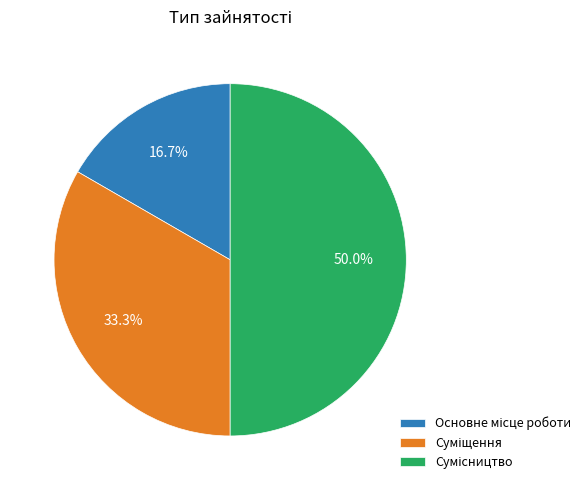

How many segments does this pie chart have?

3